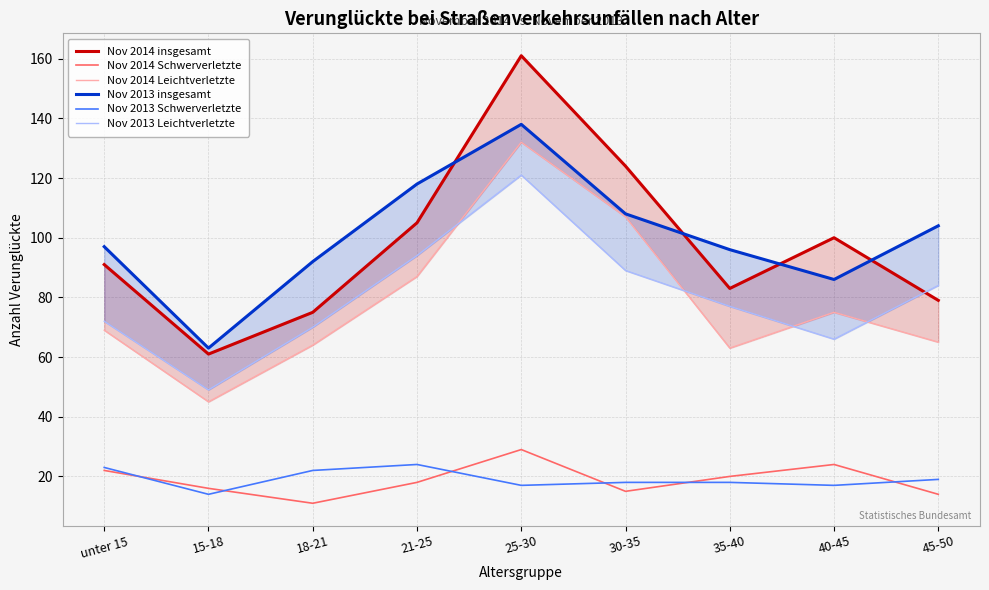

Which series has the largest range (max minus min)?

Nov 2014 insgesamt